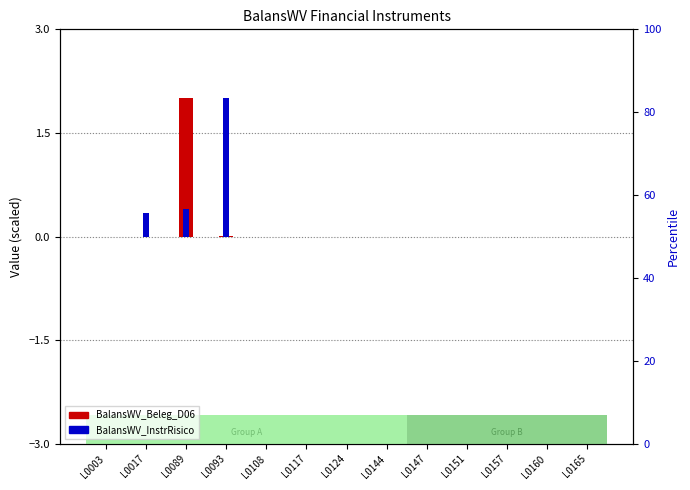

At which category is the sum across all series the highest?

L0089